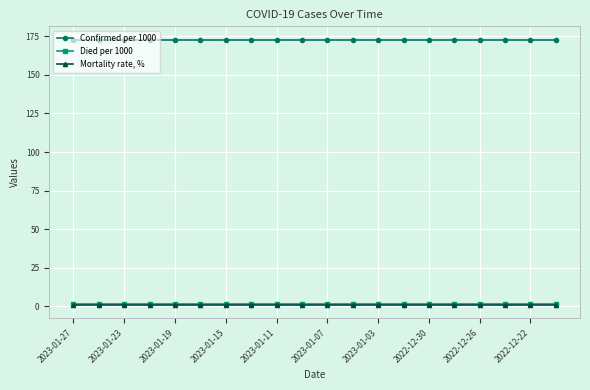

What is the value of the Confirmed per 1000 point at the 6th from the left?

172.9